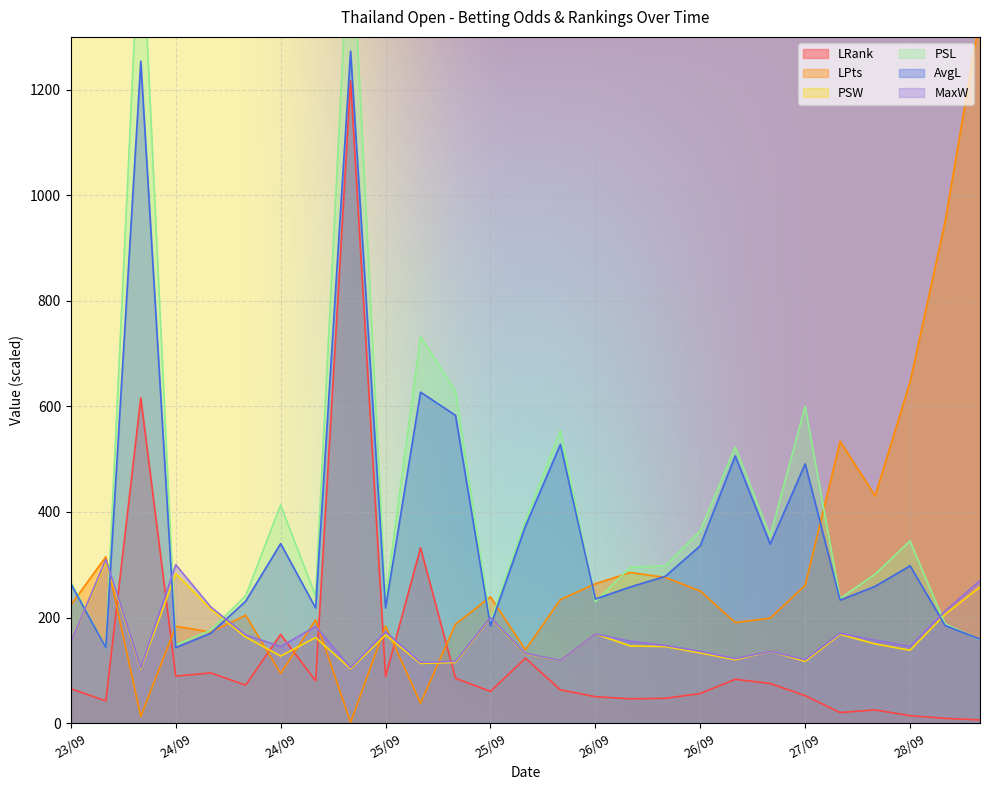

How many categories are shown in the chart?

27